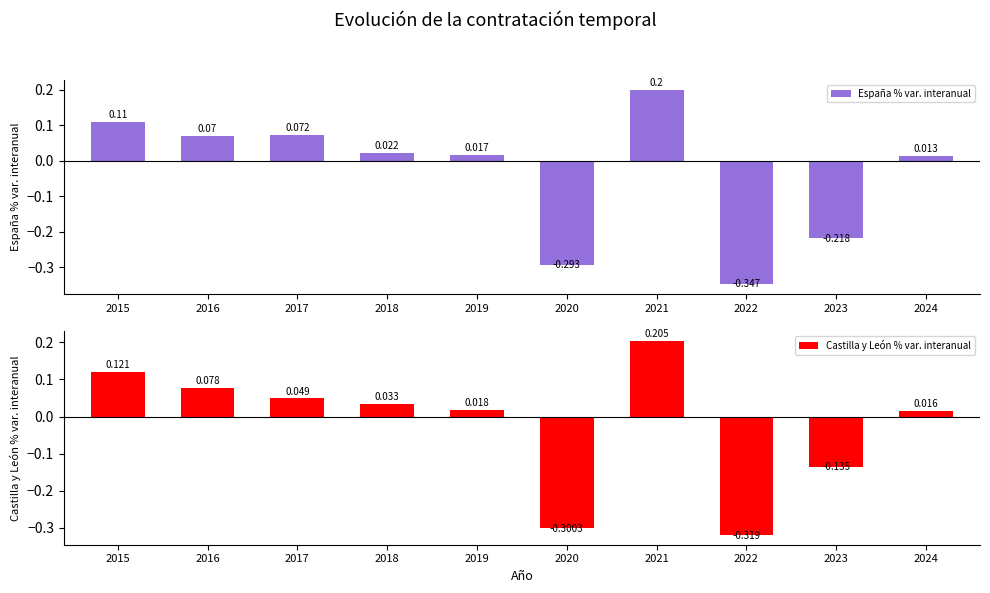

What is the sum of the Castilla y León % var. interanual values at 2018 and 2017?

0.1